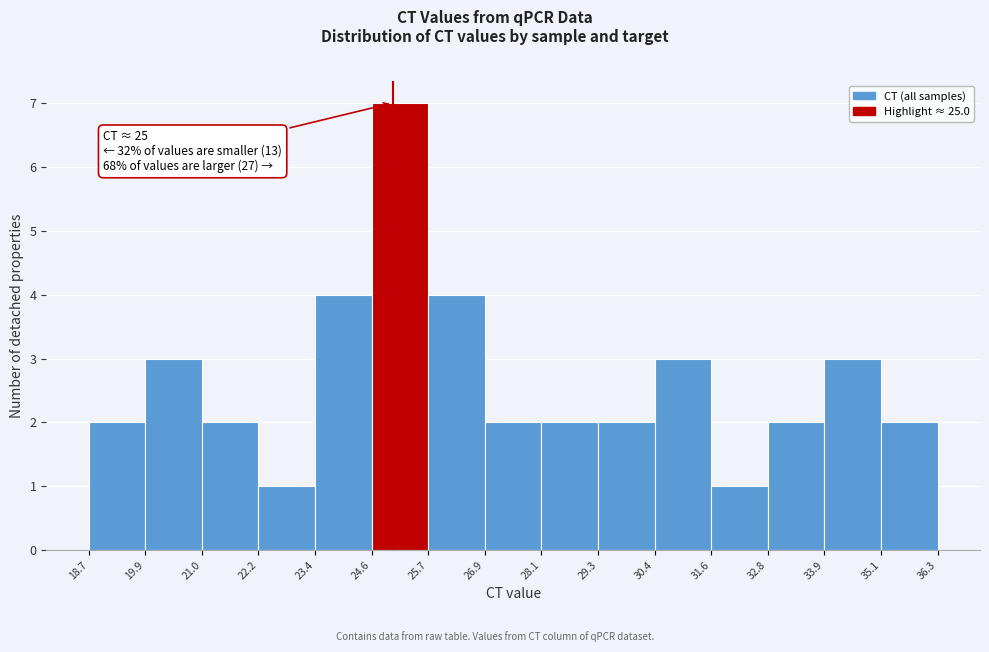

Over which range of the x-axis is the bar tallest?

24.6 to 25.7